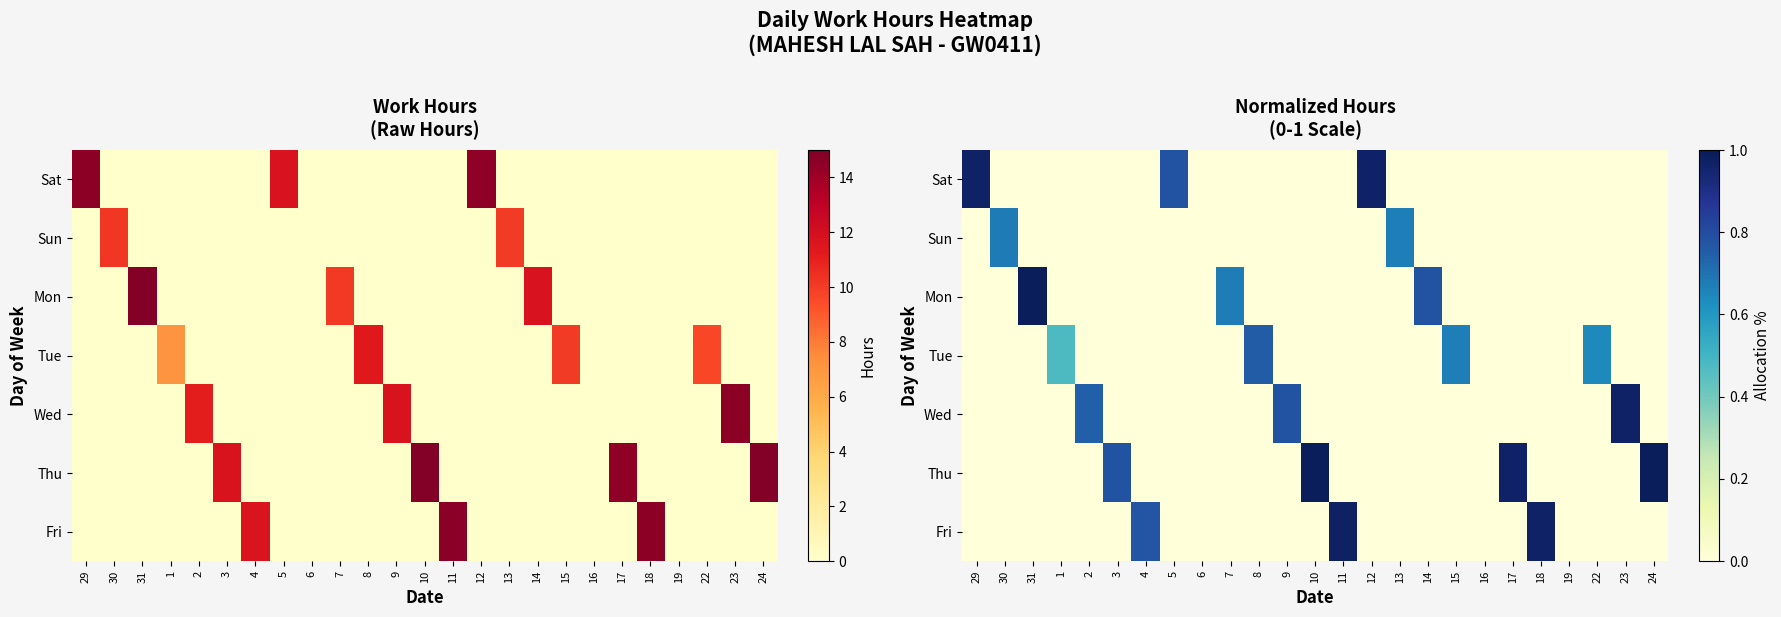

The value of Sat at 4 is -0.4. True or false?

False